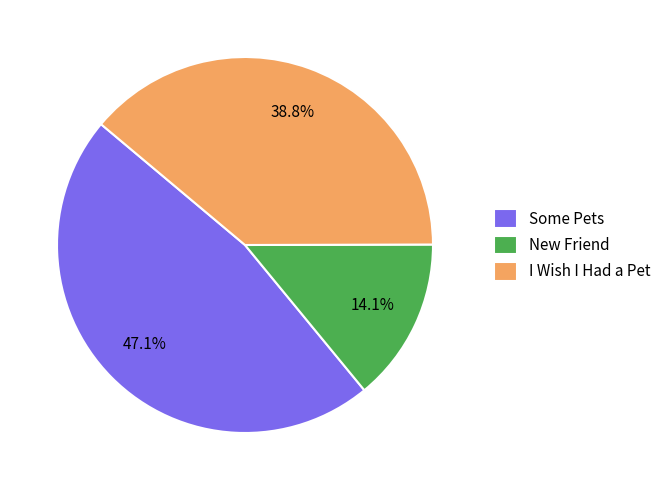

Does New Friend account for over 50% of the chart?

No